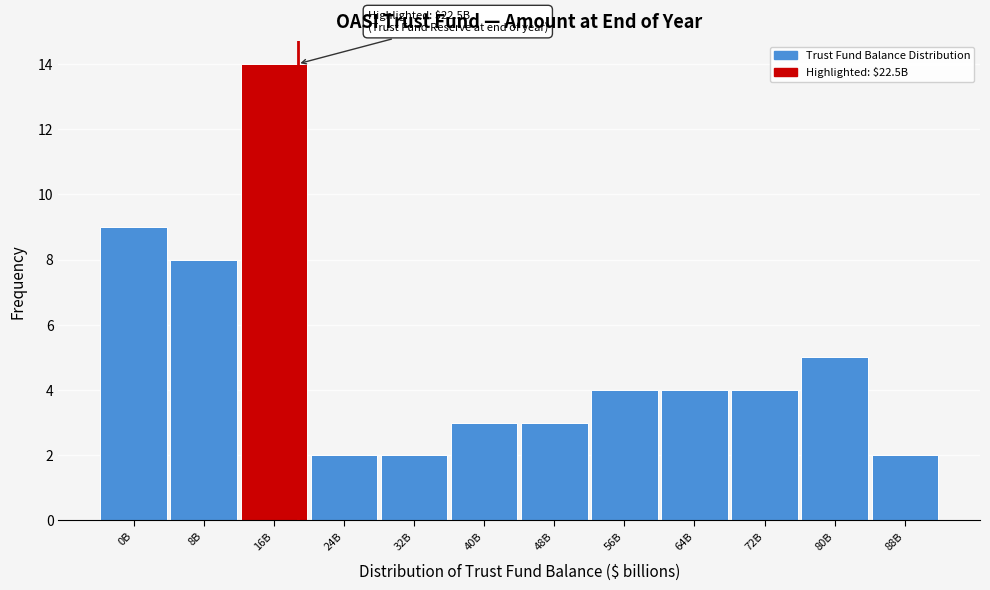

Reading right to left, extract all data points from this chart.

2	5	4	4	4	3	3	2	2	14	8	9